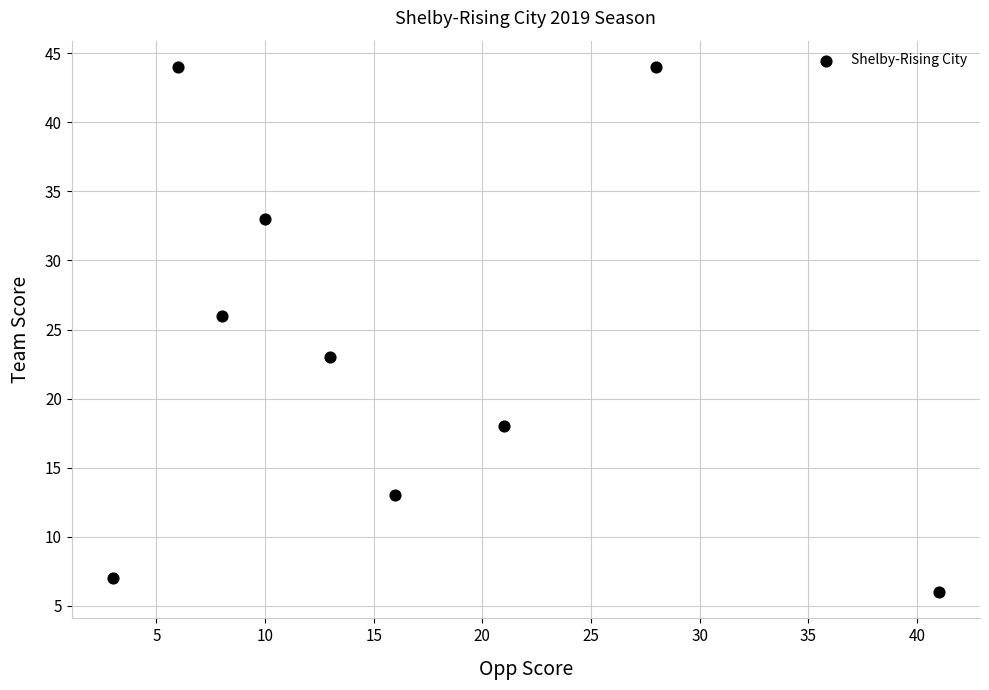

What is the range of X values (max minus min)?

38